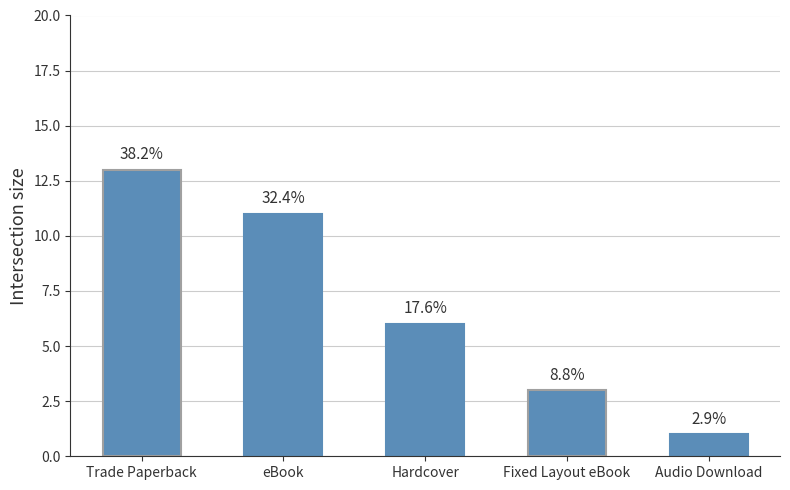

How many bars are there in total?

5